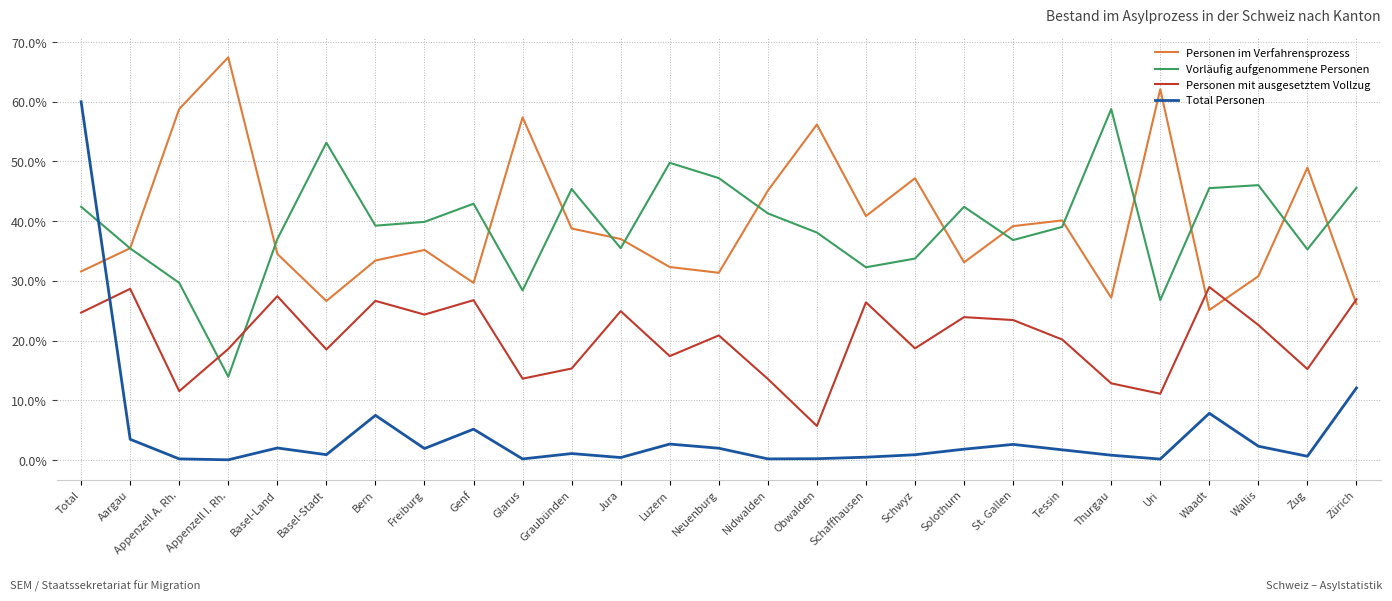

At which label is Personen mit ausgesetztem Vollzug closest to 17?

Luzern